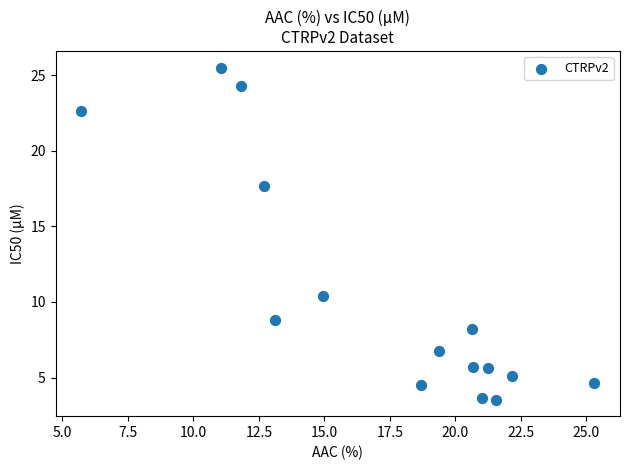

What is the range of X values (max minus min)?

19.6